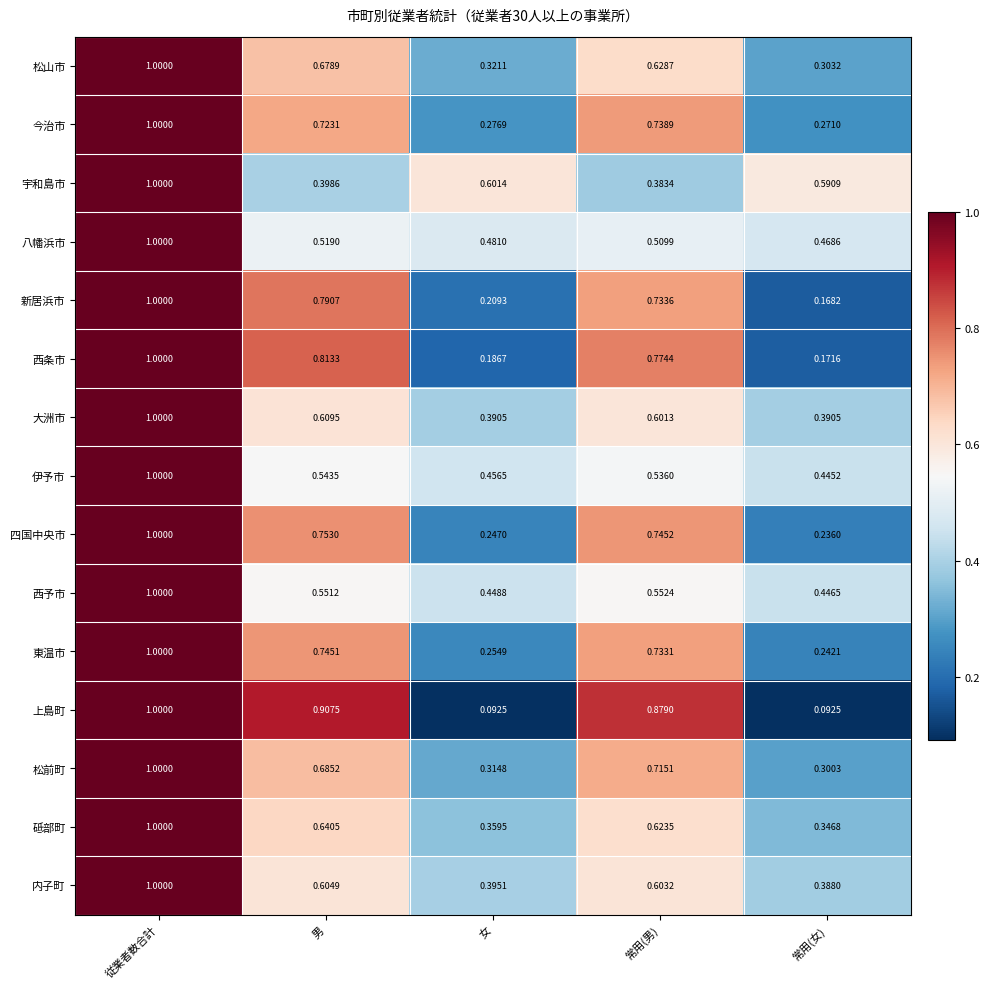

Which series has the largest range (max minus min)?

上島町